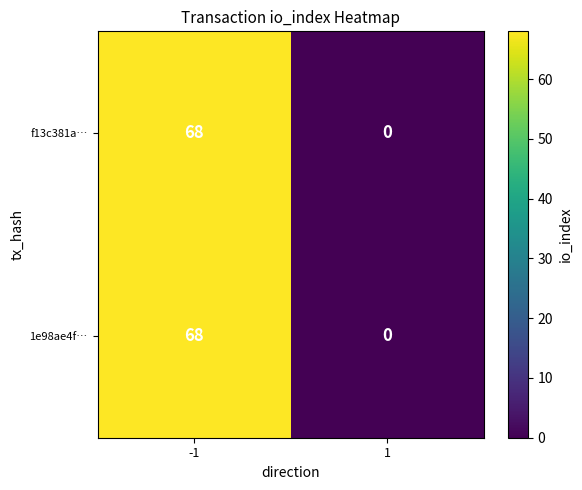

What is the difference between the maximum and minimum values in the f13c381a… series?

68